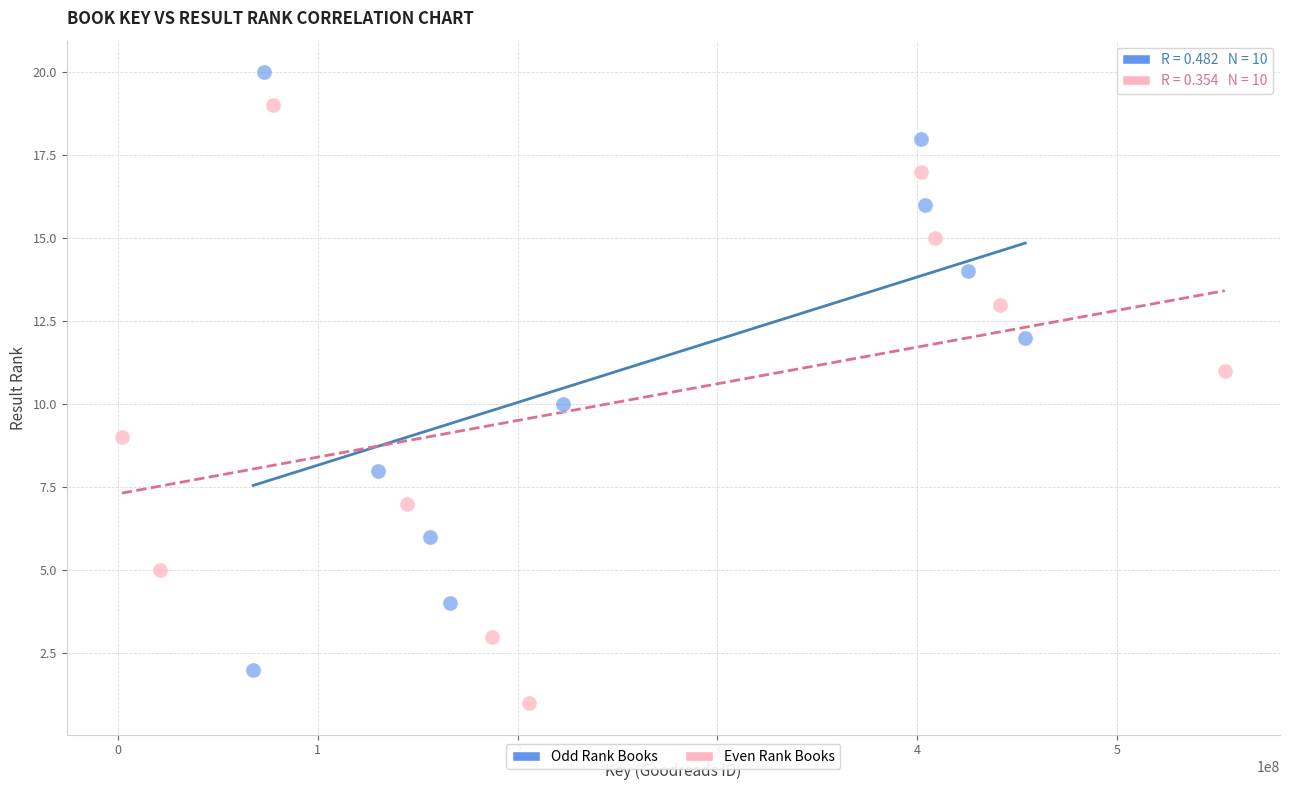

Which series reaches the maximum Y coordinate?

Odd Rank Books